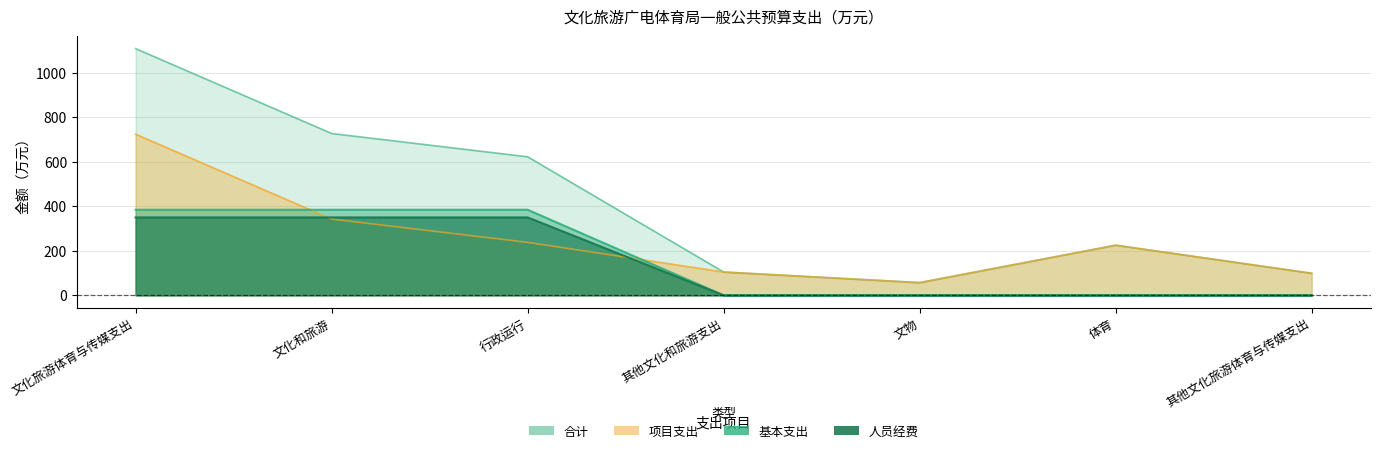

At which label is 基本支出 closest to 192?

其他文化和旅游支出